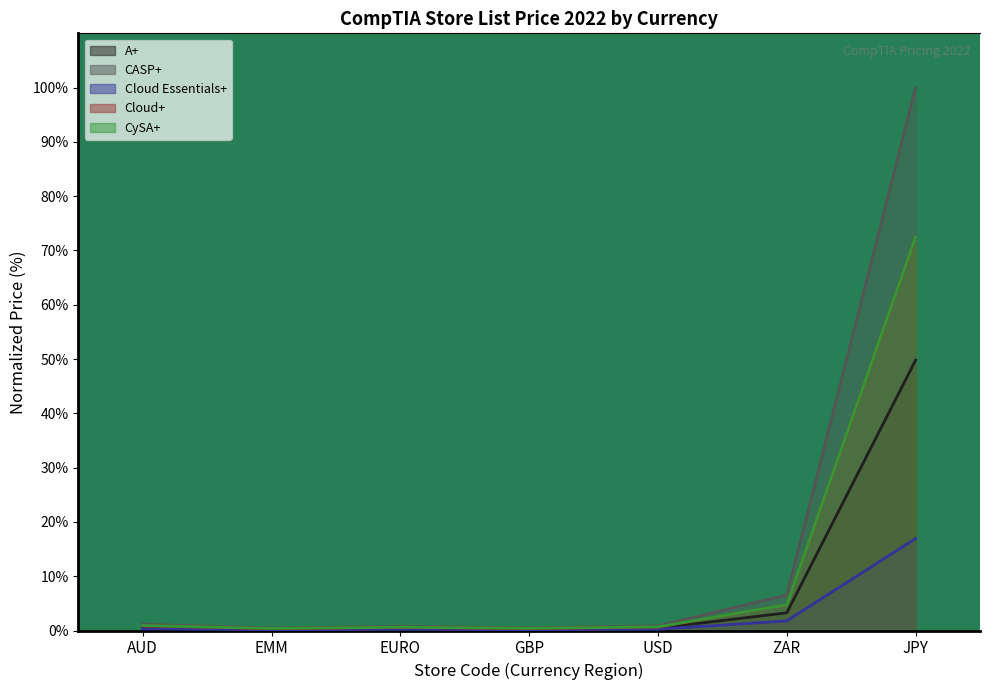

Reading left to right, what are all the values shown in this chart?

A+: AUD=0.6	EMM=0.2	EURO=0.4	GBP=0.3	USD=0.4	ZAR=3.3	JPY=49.8
CASP+: AUD=1.1	EMM=0.5	EURO=0.8	GBP=0.5	USD=0.9	ZAR=6.6	JPY=100.0
Cloud Essentials+: AUD=0.3	EMM=0.1	EURO=0.2	GBP=0.1	USD=0.2	ZAR=1.8	JPY=16.9
Cloud+: AUD=0.8	EMM=0.3	EURO=0.6	GBP=0.4	USD=0.6	ZAR=4.7	JPY=72.5
CySA+: AUD=0.9	EMM=0.4	EURO=0.6	GBP=0.4	USD=0.7	ZAR=4.7	JPY=72.5